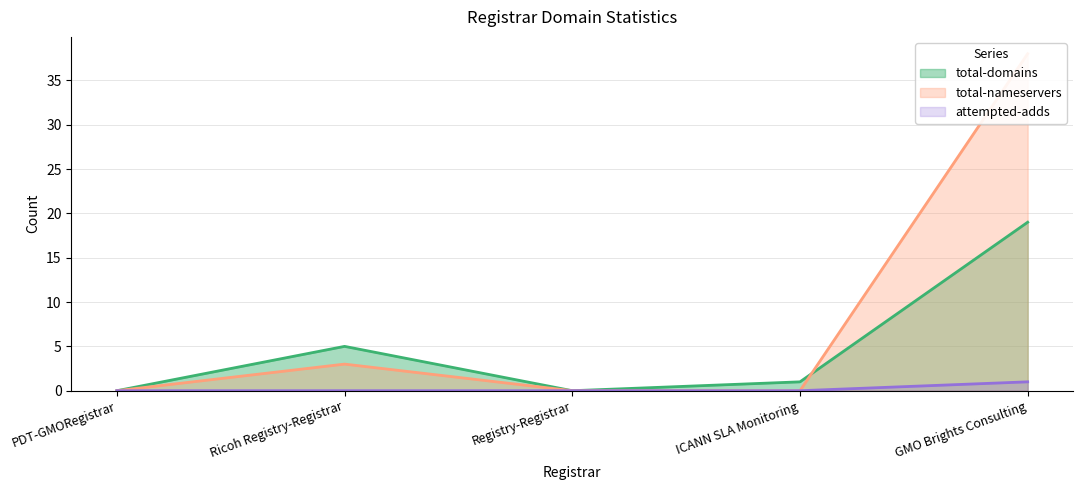

Rank the categories by total-nameservers value from lowest to highest.

PDT-GMORegistrar, Registry-Registrar, ICANN SLA Monitoring, Ricoh Registry-Registrar, GMO Brights Consulting